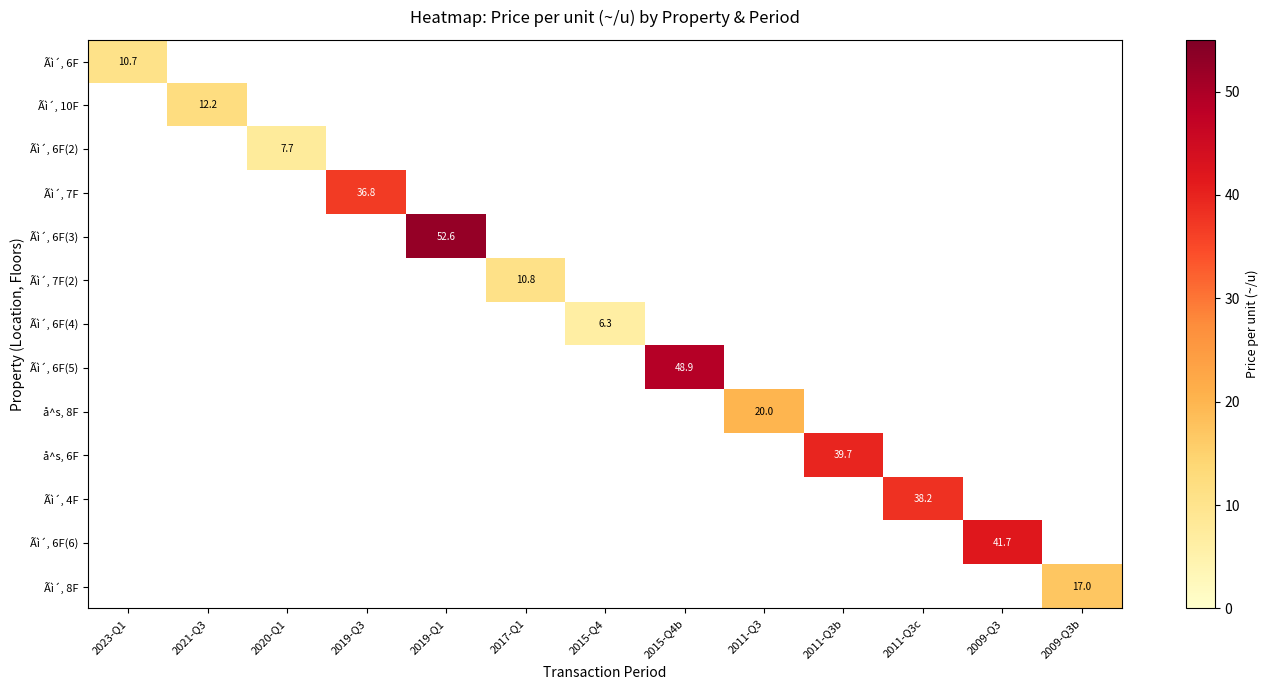

Is it true that Ãì´, 6F(4) equals 6.3 at 2015-Q4?

True